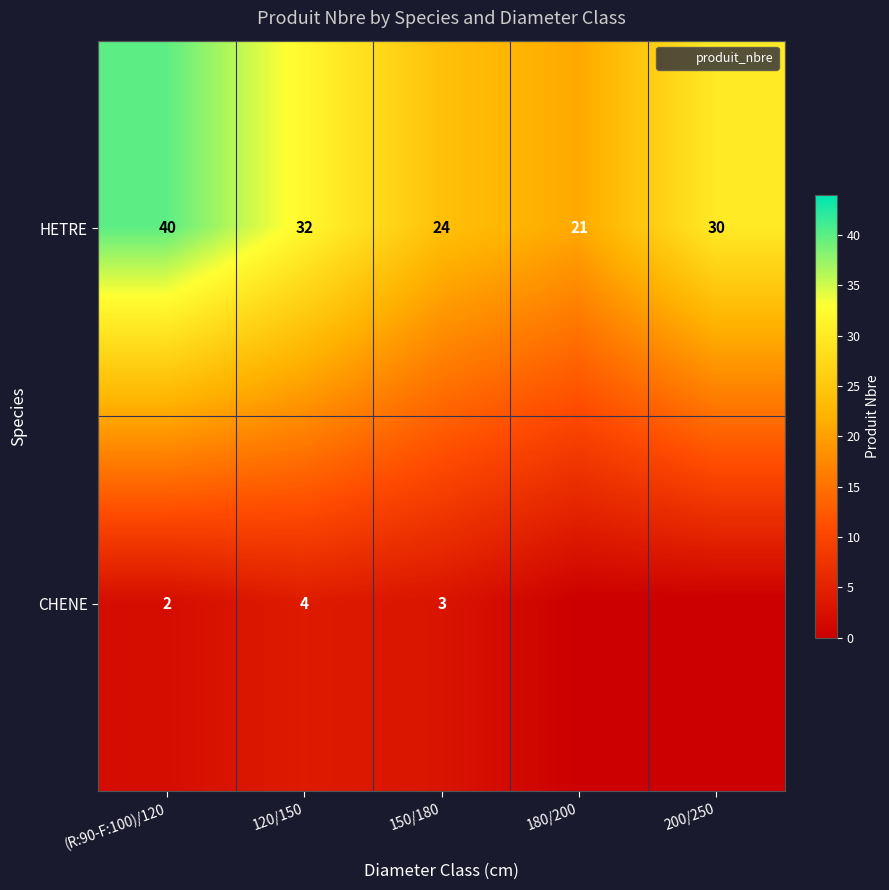

What is the spread (max minus min) of values at (R:90-F:100)/120?

38